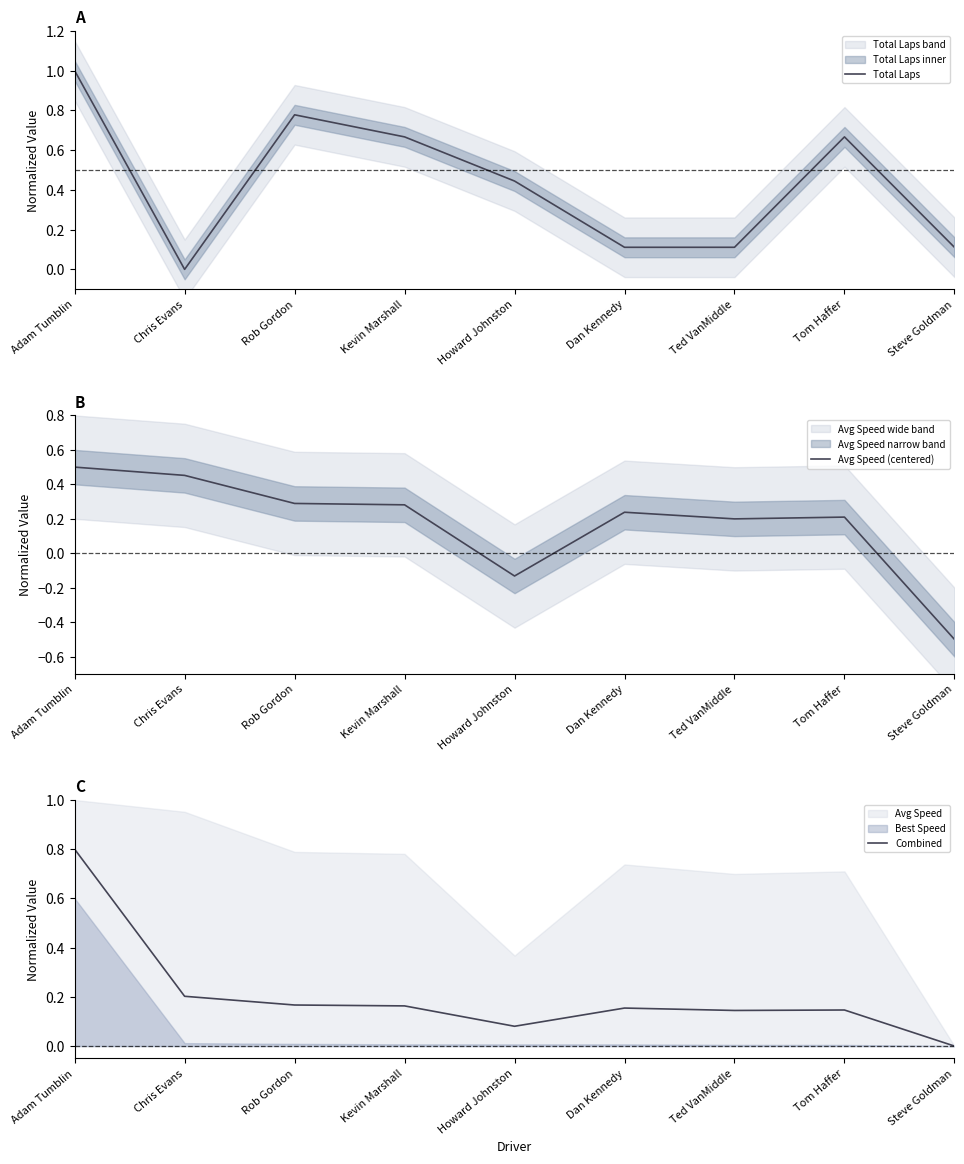

Which has a higher value, Tom Haffer or Adam Tumblin?

Adam Tumblin